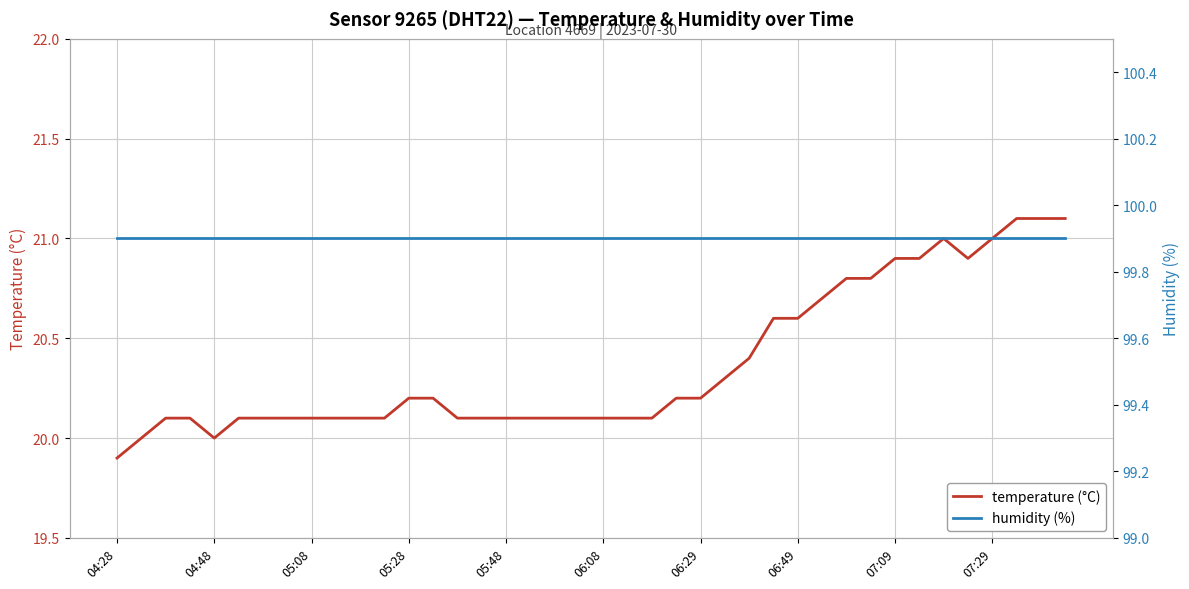

What is the lowest value of the temperature (°C) series?

19.9